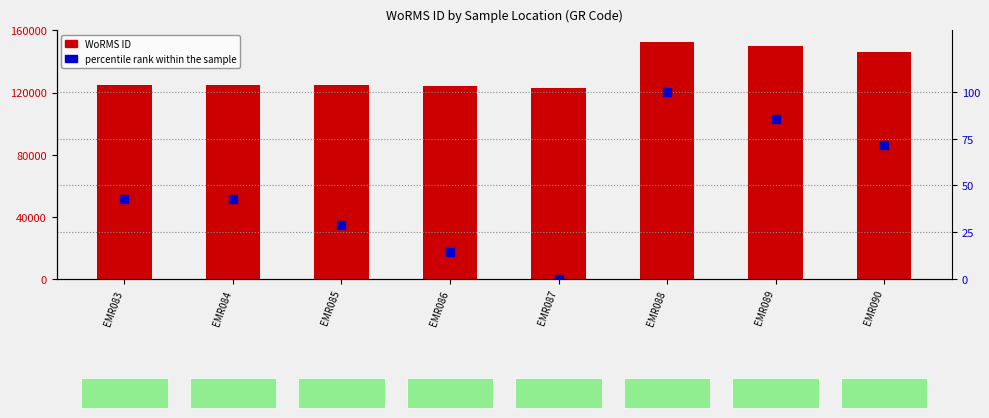

What is the total value across all series at EMR084?

124640.9